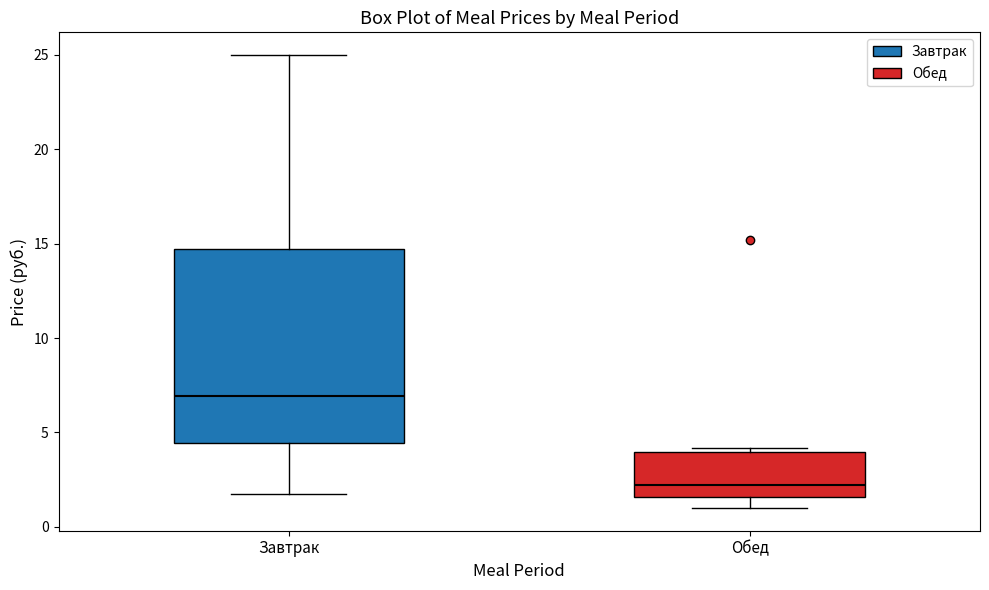

Which box's median line is the lowest?

Обед